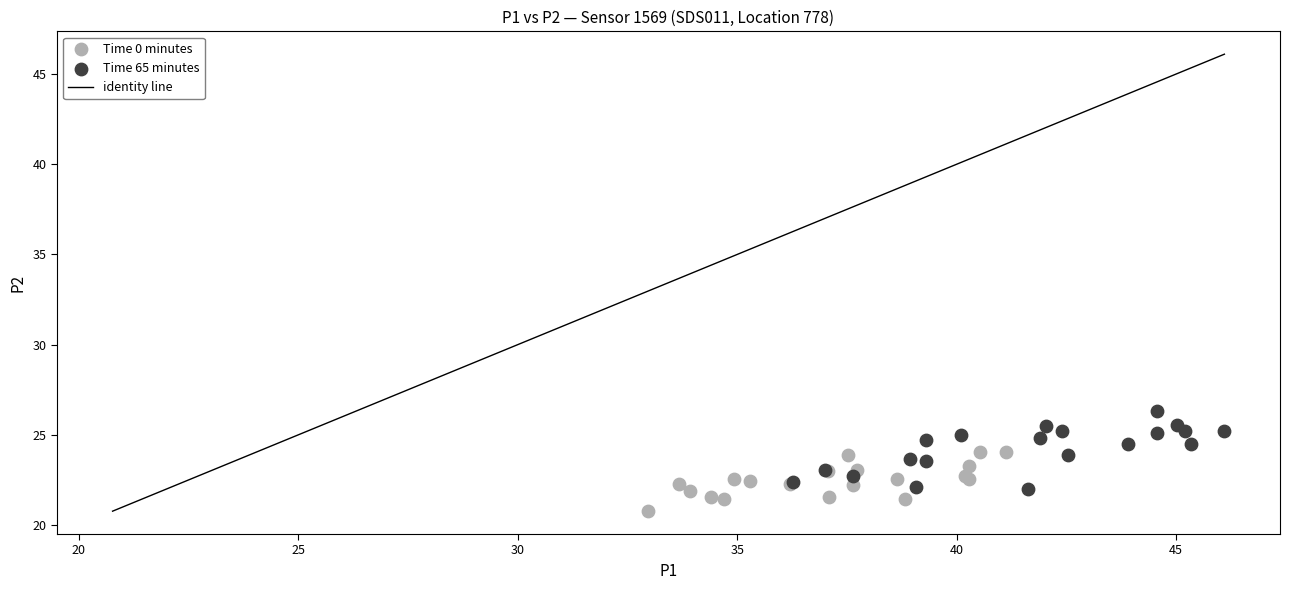

Which series contains the highest Y value?

Time 65 minutes